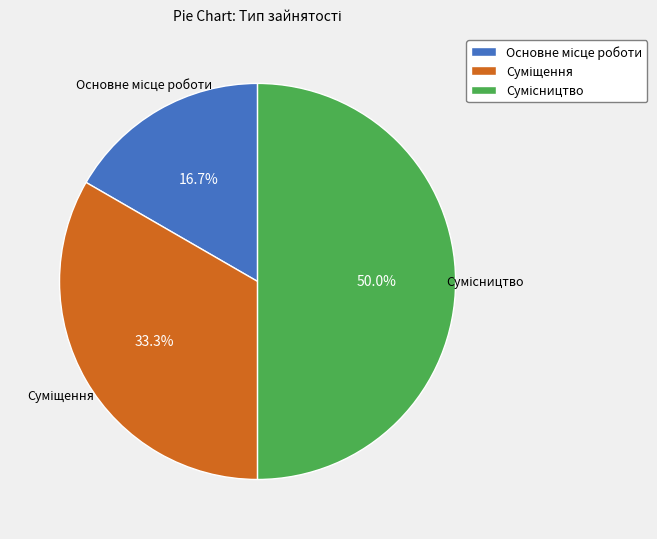

How many segments does this pie chart have?

3